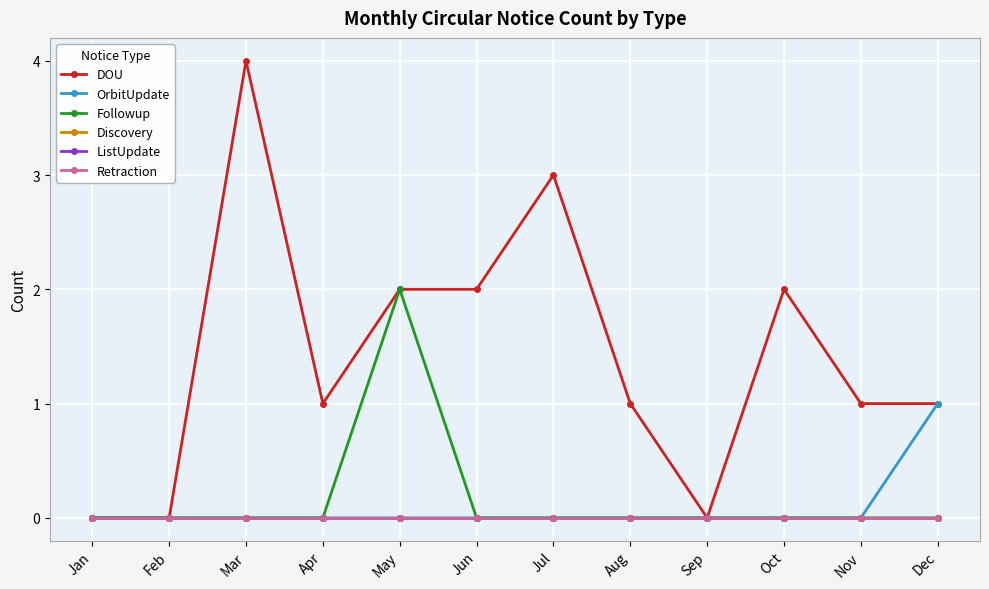

Which category has the lowest value in the Followup series?

Jan